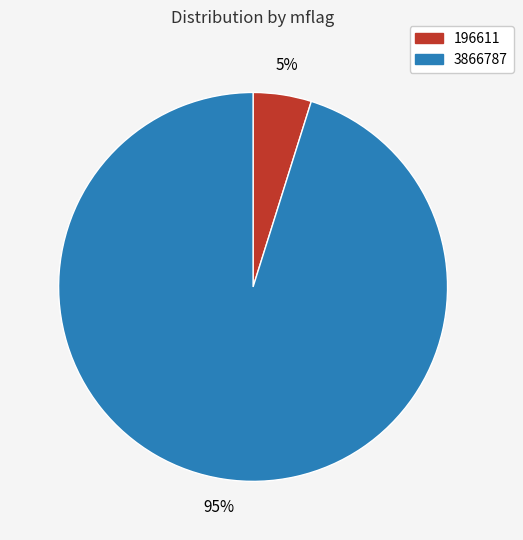

Which has a higher value, 3866787 or 196611?

3866787